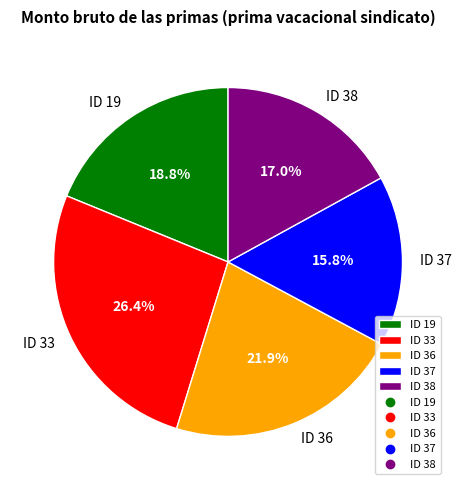

What is the ratio of the value at ID 38 to the value at ID 19?

0.9